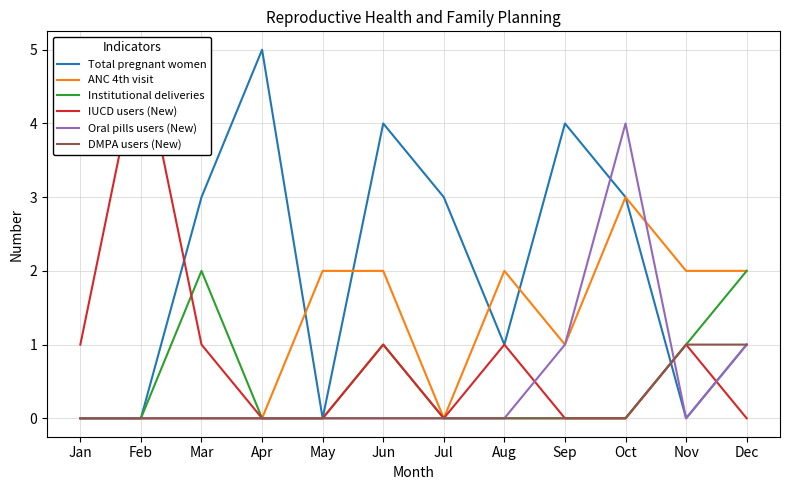

The IUCD users (New) series shows 0 at Apr. True or false?

True